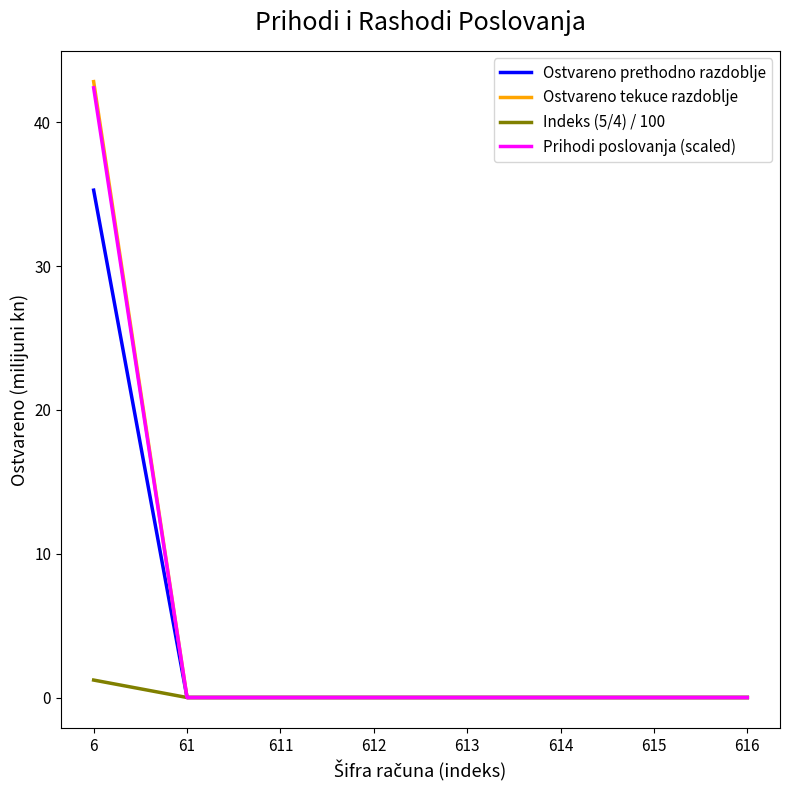

At which category is the sum across all series the highest?

6